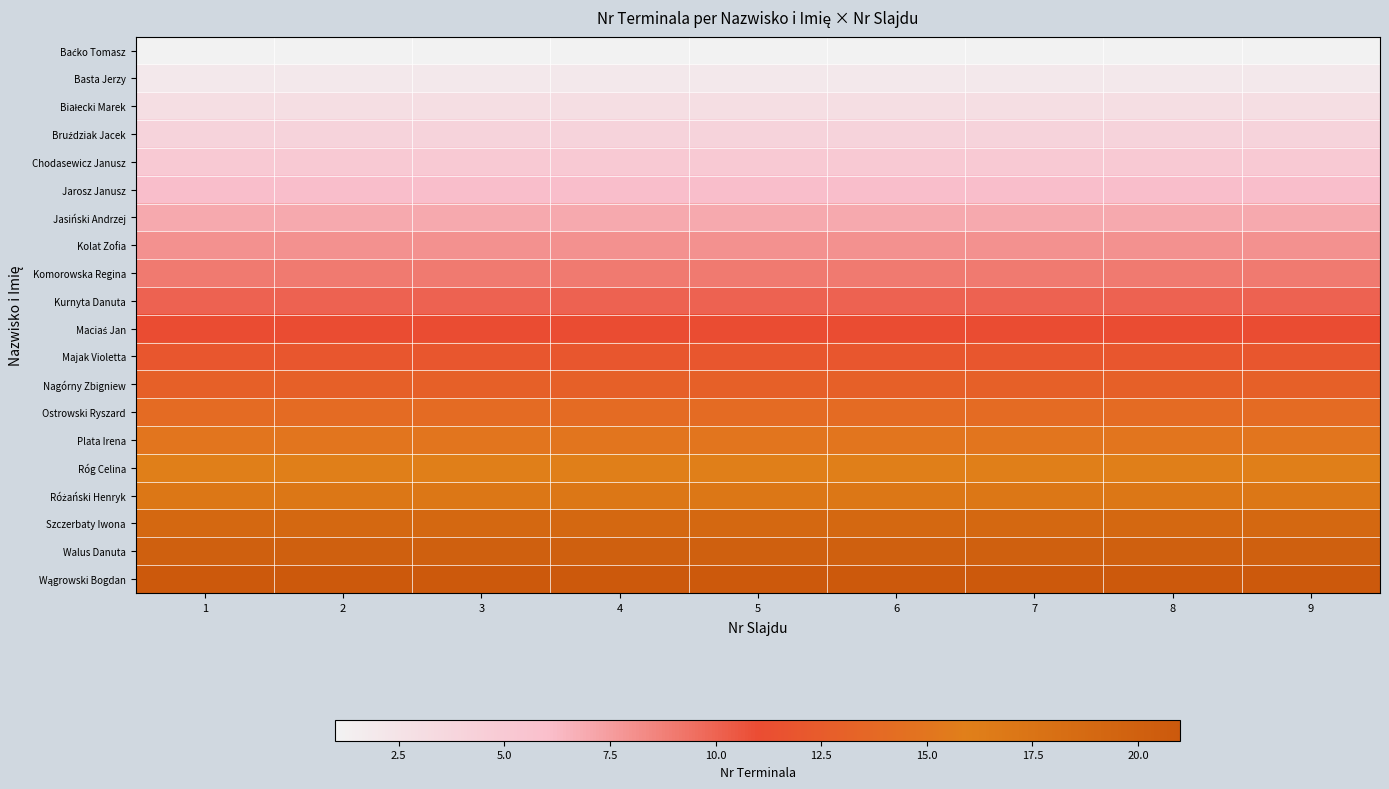

Between 4 and 2, which is larger?

4